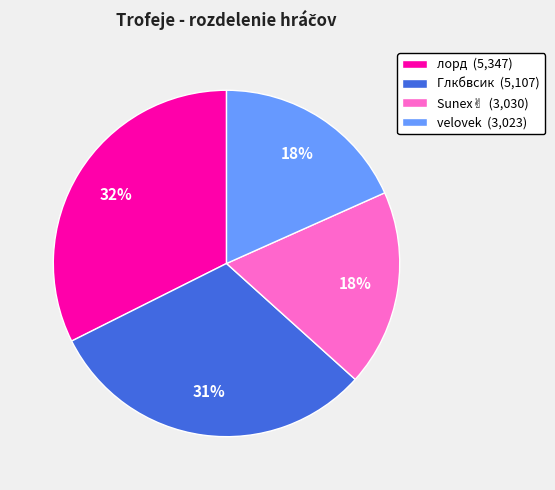

To the nearest percent, what percentage of the pie is лорд?

32%